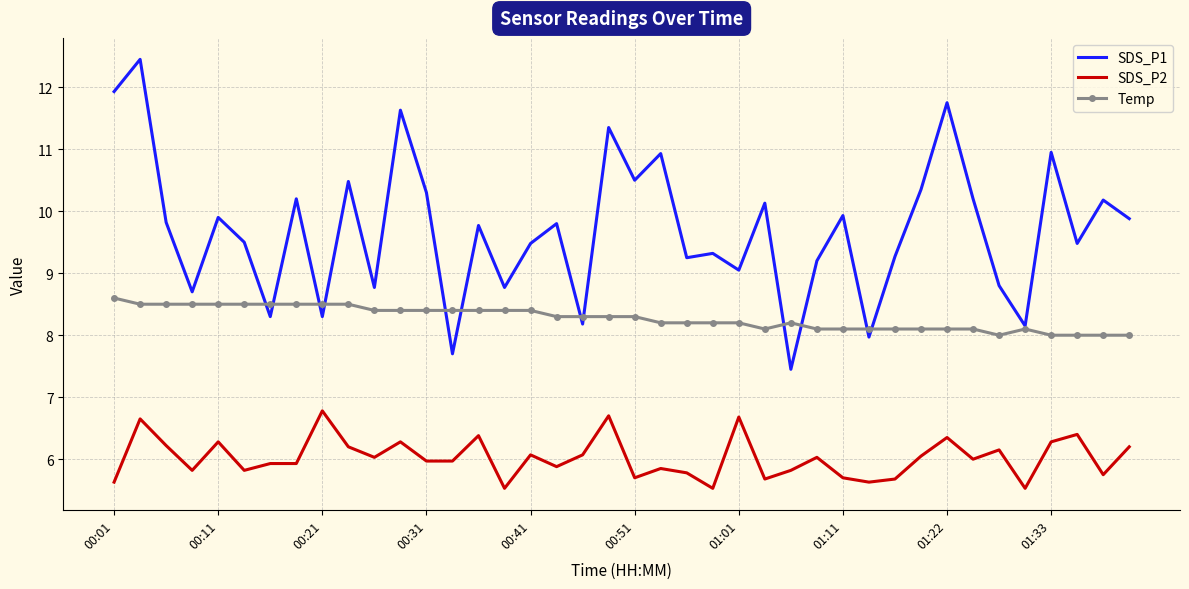

What is the highest value of the SDS_P2 series?

6.8